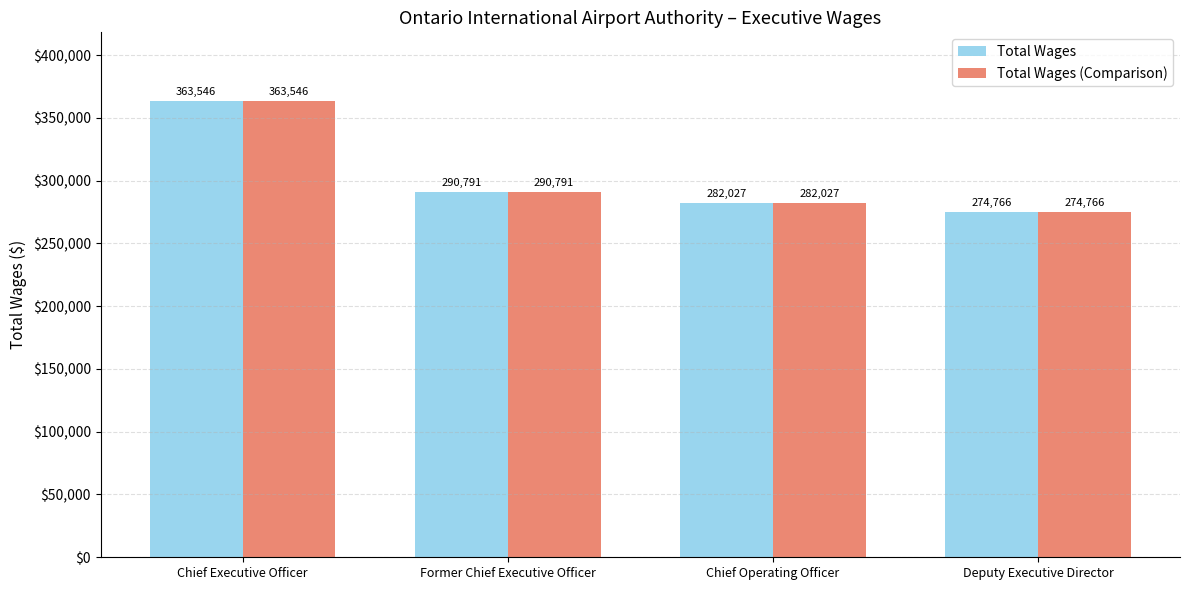

At which category does the chart reach its minimum across all series?

Deputy Executive Director